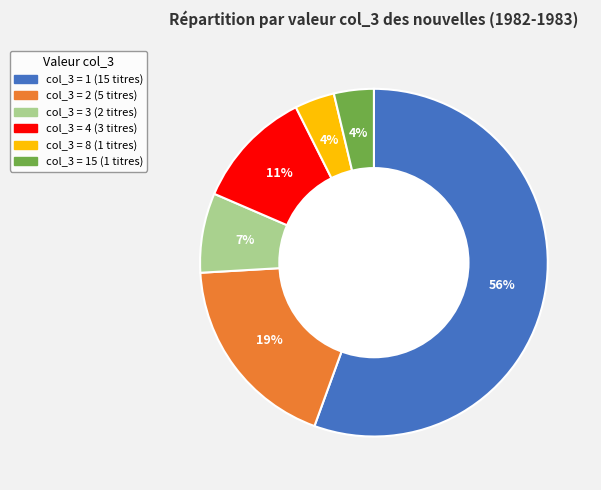

To the nearest percent, what is the average slice percentage?

17%